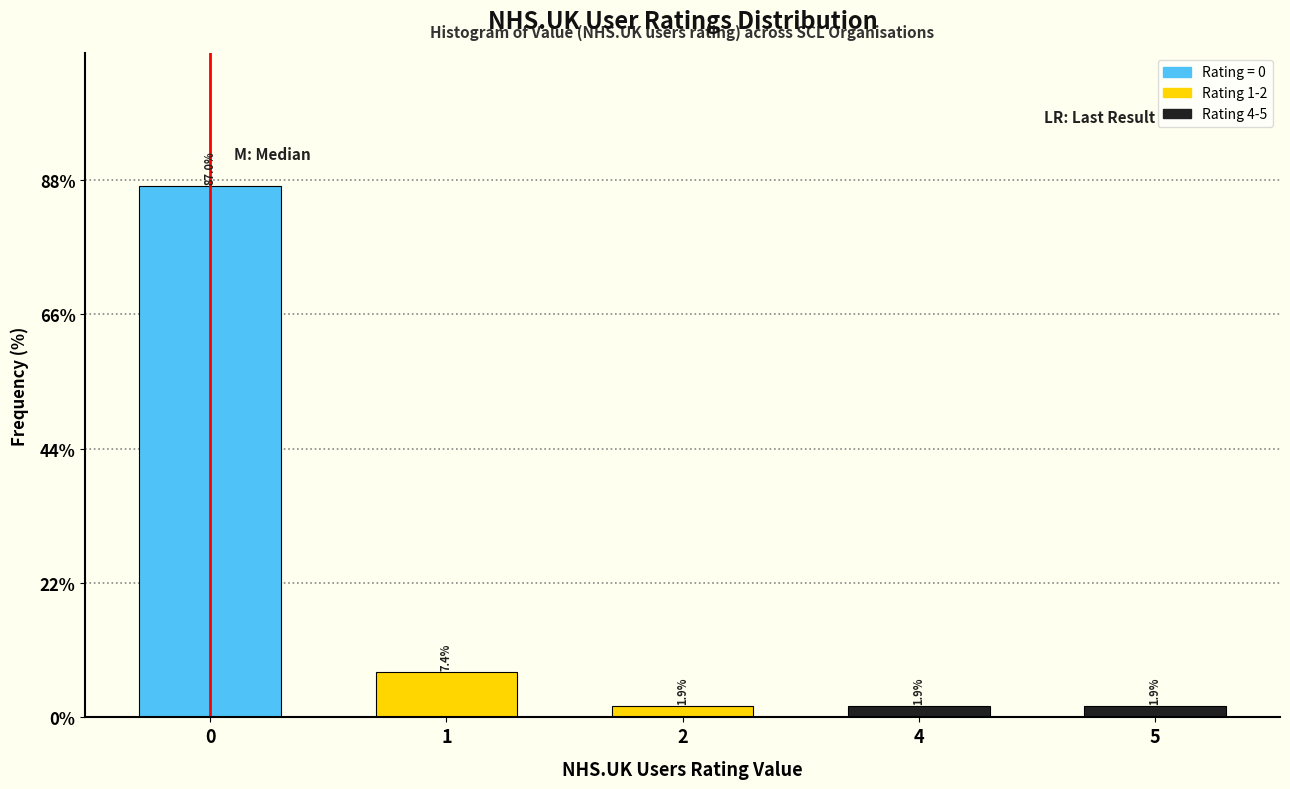

Reading left to right, transcribe all the data shown in this chart.

0=87.0	1=7.4	2=1.9	4=1.9	5=1.9